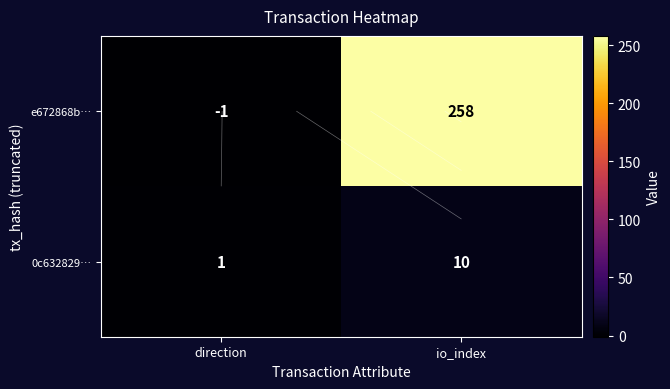

How many values in e672868b… are below zero?

1